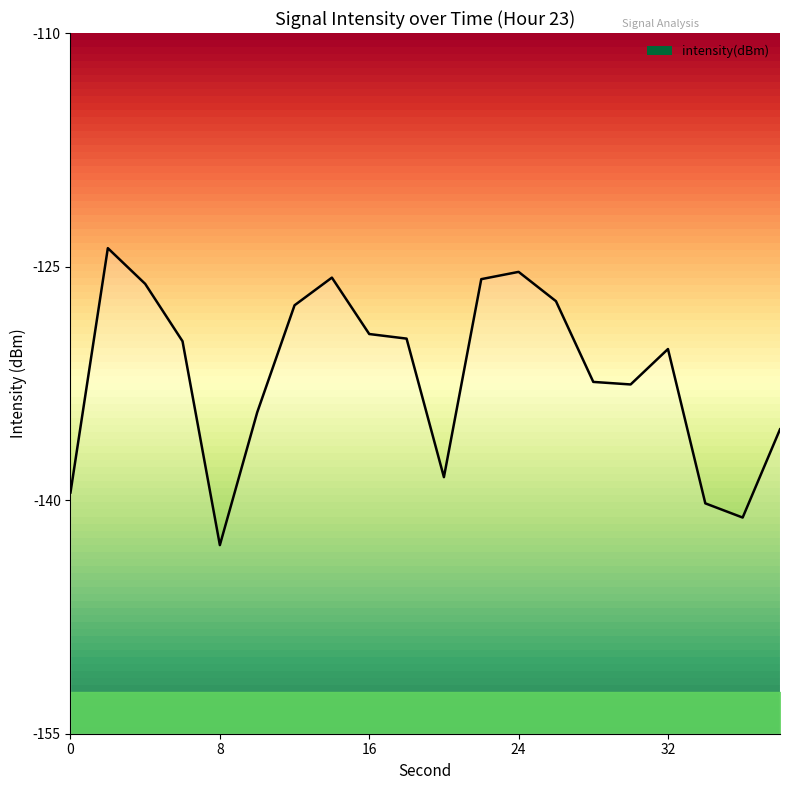

How many points are higher than both their immediate neighbors (excluding endpoints)?

4